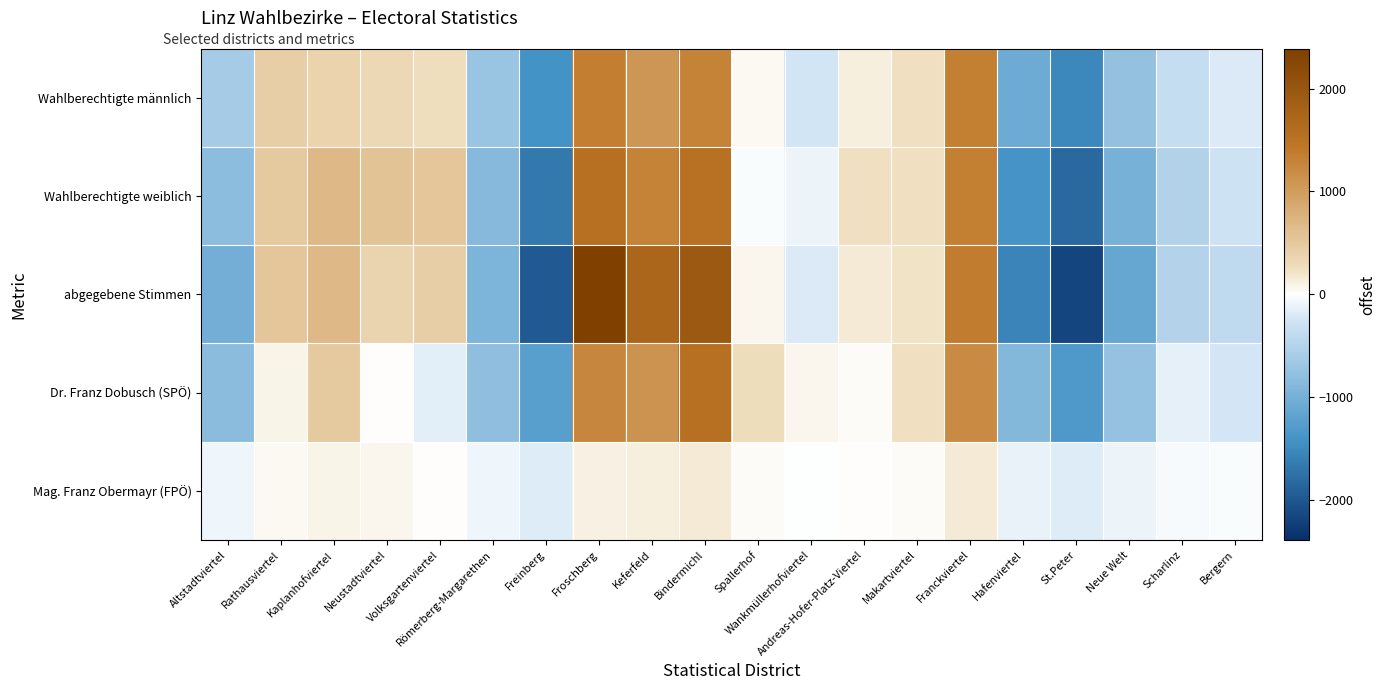

List the series in order of their peak value, lowest first.

Mag. Franz Obermayr (FPÖ), Wahlberechtigte männlich, Wahlberechtigte weiblich, Dr. Franz Dobusch (SPÖ), abgegebene Stimmen